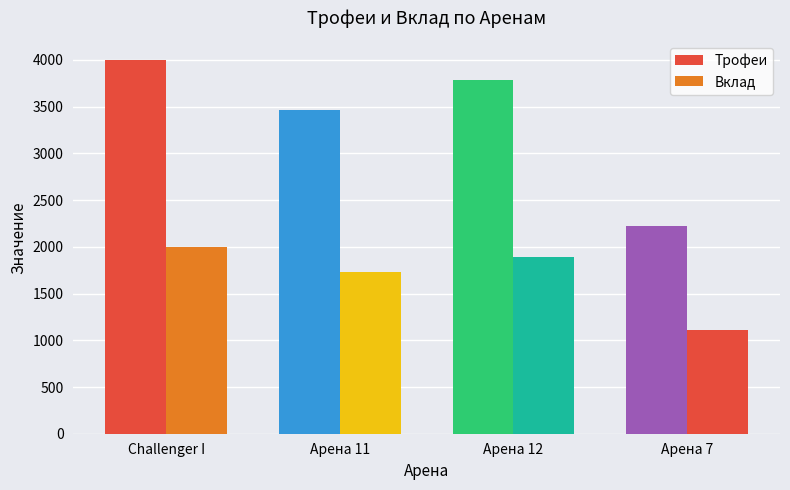

The Вклад series shows 406.4 at Challenger I. True or false?

False